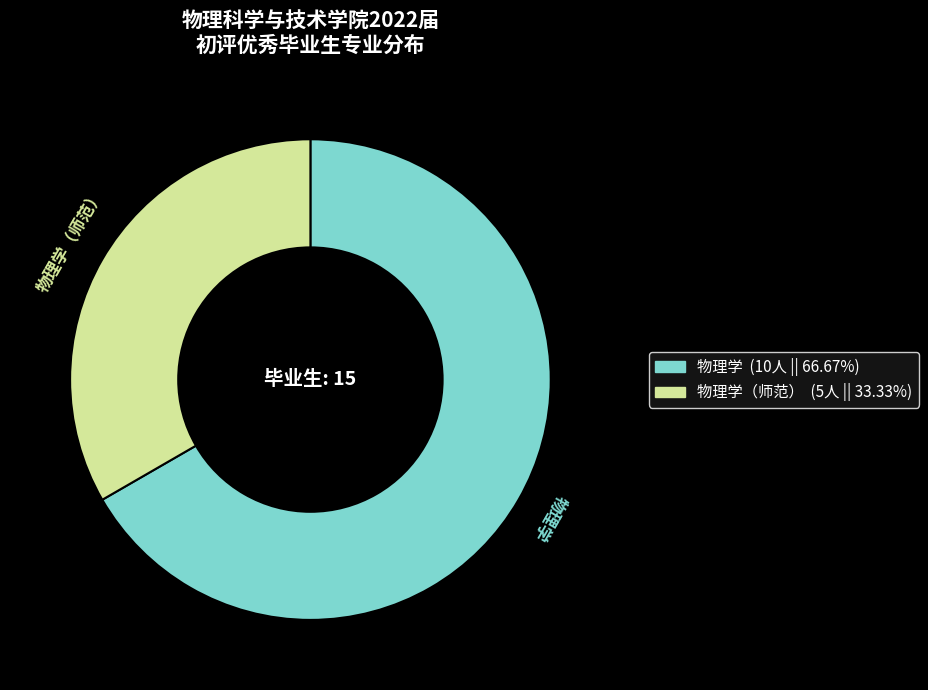

Is there a majority slice in this chart?

Yes